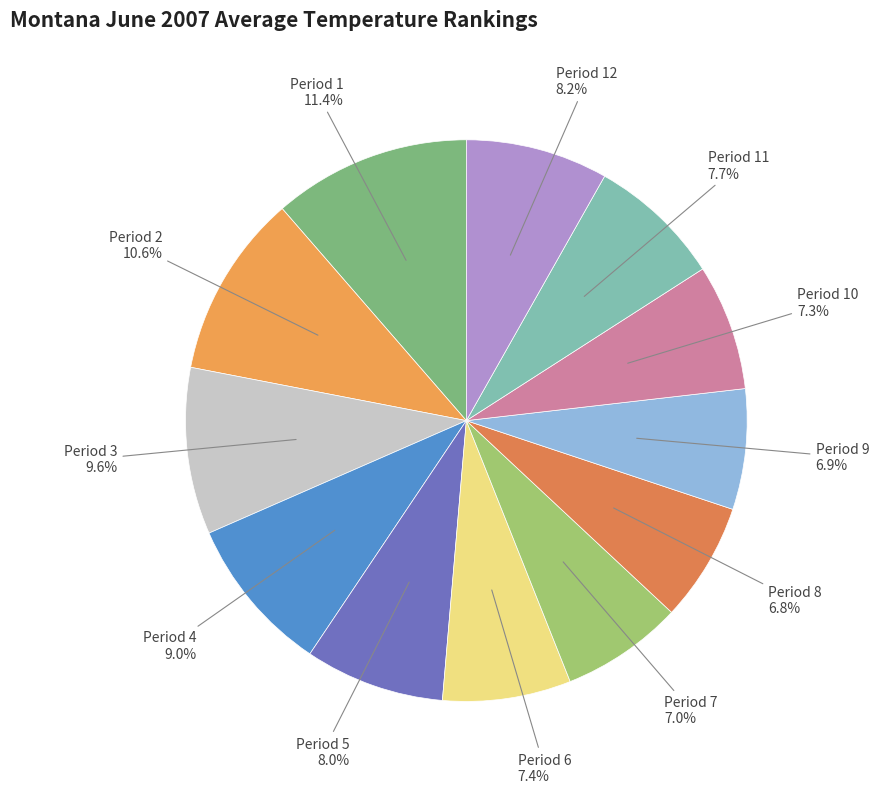

How many slices are in this pie chart?

12